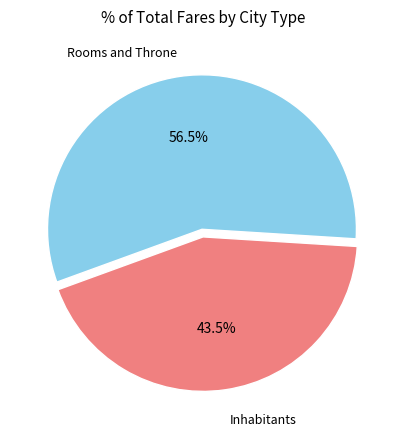

To the nearest percent, what is the average slice percentage?

50%